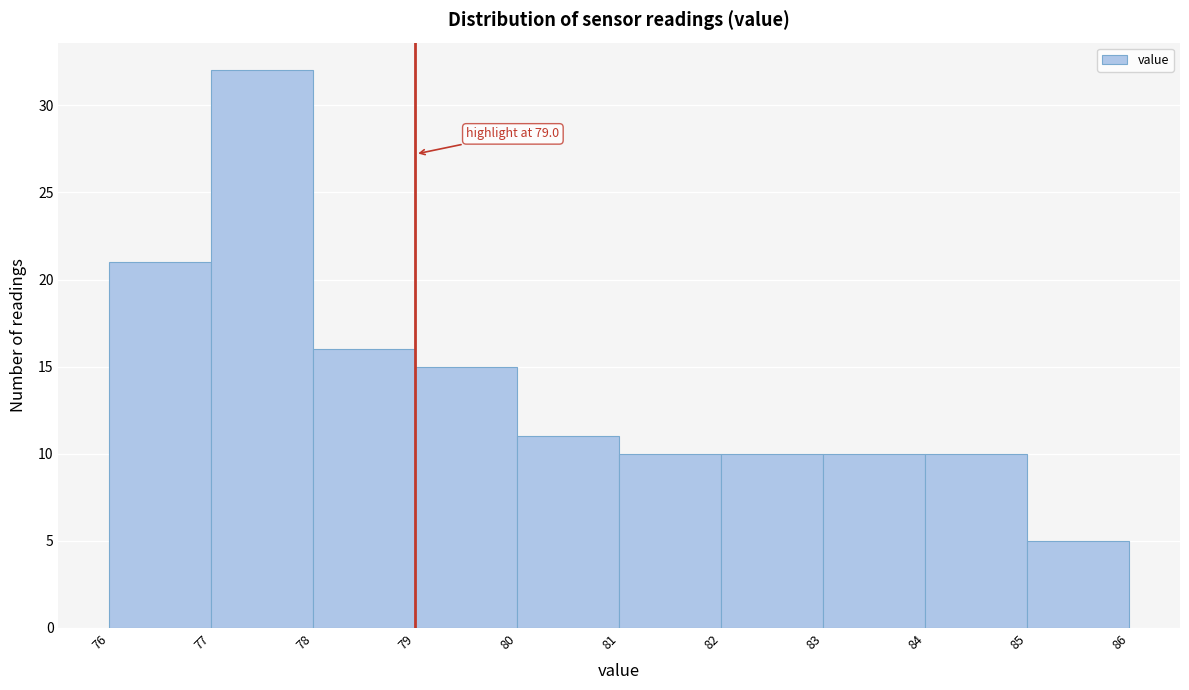

Which range on the x-axis has the tallest bar?

77 to 78